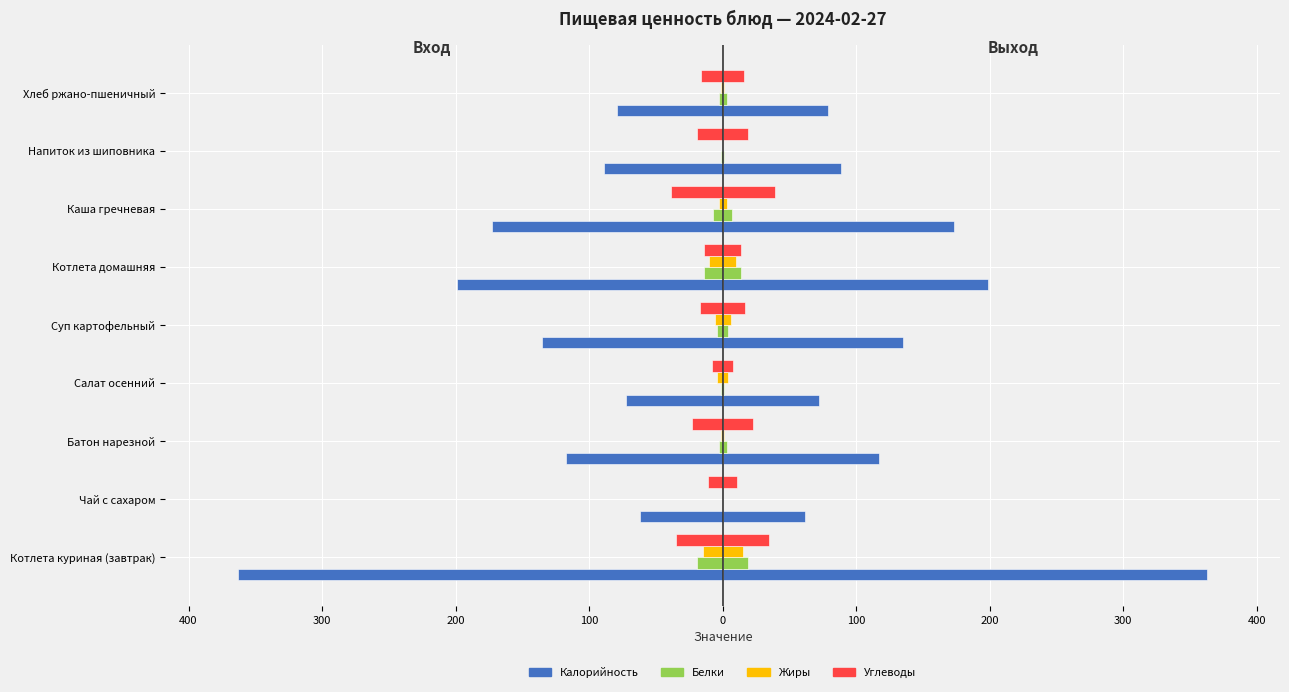

Is it true that Белки equals -2 at Суп картофельный?

False